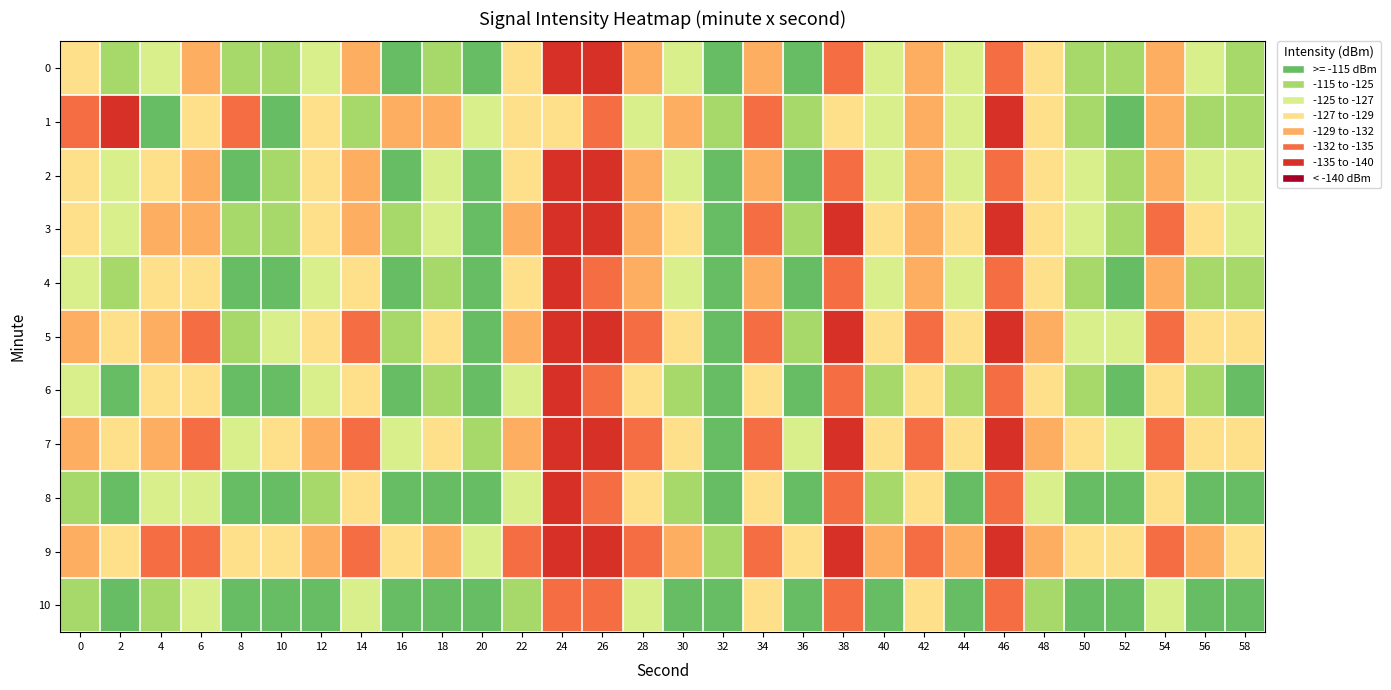

Reading left to right, list all the values displayed in this chart.

0: 0=-130.5	2=-126.8	4=-128.5	6=-132.3	8=-125.1	10=-126.2	12=-128.5	14=-133.1	16=-125.0	18=-126.6	20=-121.3	22=-130.7	24=-144.7	26=-141.9	28=-132.3	30=-128.9	32=-121.5	34=-133.1	36=-123.7	38=-139.5	40=-127.6	42=-133.8	44=-128.8	46=-139.2	48=-130.1	50=-126.5	52=-125.1	54=-133.6	56=-127.3	58=-126.5
1: 0=-136.2	2=-146.7	4=-124.3	6=-130.2	8=-137.3	10=-123.2	12=-130.6	14=-126.8	16=-135.0	18=-133.1	20=-128.5	22=-131.2	24=-129.9	26=-135.4	28=-127.7	30=-132.1	32=-126.0	34=-138.8	36=-126.5	38=-131.1	40=-128.7	42=-134.2	44=-127.4	46=-140.9	48=-129.5	50=-125.3	52=-124.6	54=-132.1	56=-126.8	58=-125.2
2: 0=-129.3	2=-127.2	4=-131.5	6=-133.7	8=-124.6	10=-125.9	12=-129.0	14=-132.2	16=-123.5	18=-127.7	20=-122.9	22=-131.0	24=-143.2	26=-140.5	28=-133.7	30=-127.9	32=-122.0	34=-134.2	36=-124.5	38=-138.7	40=-128.9	42=-132.1	44=-127.3	46=-138.6	48=-131.8	50=-127.0	52=-126.2	54=-134.5	56=-128.7	58=-127.9
3: 0=-131.2	2=-128.5	4=-132.7	6=-134.9	8=-125.1	10=-126.3	12=-130.6	14=-134.8	16=-125.0	18=-128.2	20=-123.5	22=-132.7	24=-145.9	26=-143.1	28=-134.3	30=-129.6	32=-122.8	34=-135.0	36=-125.2	38=-140.5	40=-129.7	42=-134.9	44=-129.1	46=-141.3	48=-131.6	50=-127.8	52=-126.0	54=-135.2	56=-129.5	58=-128.7
4: 0=-128.9	2=-125.7	4=-130.5	6=-131.2	8=-123.0	10=-124.2	12=-128.5	14=-131.7	16=-122.9	18=-126.1	20=-120.3	22=-129.6	24=-142.8	26=-139.0	28=-132.2	30=-127.5	32=-120.7	34=-132.9	36=-123.1	38=-138.3	40=-127.6	42=-132.8	44=-127.0	46=-139.2	48=-130.5	50=-126.7	52=-124.9	54=-132.1	56=-126.3	58=-125.6
5: 0=-132.6	2=-129.3	4=-133.1	6=-135.9	8=-126.7	10=-127.9	12=-131.1	14=-135.3	16=-126.6	18=-129.8	20=-124.0	22=-133.2	24=-146.5	26=-143.7	28=-135.9	30=-130.1	32=-123.3	34=-136.6	36=-126.8	38=-141.0	40=-130.2	42=-135.5	44=-130.7	46=-142.9	48=-132.1	50=-128.3	52=-127.6	54=-136.8	56=-130.0	58=-129.2
6: 0=-127.9	2=-124.6	4=-129.3	6=-130.1	8=-122.9	10=-123.1	12=-127.3	14=-130.6	16=-121.8	18=-125.0	20=-119.2	22=-128.5	24=-141.7	26=-138.9	28=-131.1	30=-126.3	32=-119.6	34=-131.8	36=-122.0	38=-137.2	40=-126.5	42=-131.7	44=-125.9	46=-138.1	48=-129.3	50=-125.6	52=-123.8	54=-131.0	56=-125.2	58=-124.5
7: 0=-133.8	2=-130.6	4=-134.3	6=-136.1	8=-127.9	10=-129.1	12=-132.3	14=-136.6	16=-127.8	18=-131.0	20=-125.2	22=-134.5	24=-147.7	26=-145.9	28=-136.1	30=-131.3	32=-124.6	34=-137.8	36=-128.0	38=-142.2	40=-131.5	42=-136.7	44=-131.9	46=-143.1	48=-133.3	50=-129.6	52=-128.8	54=-138.0	56=-131.2	58=-130.5
8: 0=-126.5	2=-123.2	4=-128.0	6=-128.8	8=-121.6	10=-121.8	12=-126.0	14=-129.2	16=-120.5	18=-123.7	20=-117.9	22=-127.1	24=-140.3	26=-137.6	28=-129.8	30=-125.0	32=-118.2	34=-130.5	36=-120.7	38=-136.9	40=-125.1	42=-130.3	44=-124.6	46=-136.8	48=-128.0	50=-124.2	52=-122.5	54=-129.7	56=-123.9	58=-123.1
9: 0=-134.9	2=-131.7	4=-135.5	6=-137.2	8=-129.0	10=-130.2	12=-133.5	14=-137.7	16=-129.9	18=-133.1	20=-127.3	22=-136.6	24=-148.8	26=-147.0	28=-137.2	30=-132.5	32=-125.7	34=-138.9	36=-129.1	38=-143.3	40=-132.6	42=-137.8	44=-133.0	46=-144.2	48=-134.5	50=-130.7	52=-129.9	54=-139.1	56=-132.3	58=-131.6
10: 0=-125.1	2=-121.9	4=-126.7	6=-127.5	8=-120.2	10=-120.5	12=-124.7	14=-127.9	16=-119.1	18=-122.3	20=-116.6	22=-125.8	24=-139.0	26=-136.2	28=-128.5	30=-123.7	32=-116.9	34=-129.1	36=-119.3	38=-135.6	40=-123.8	42=-129.0	44=-123.2	46=-135.5	48=-126.7	50=-122.9	52=-121.1	54=-128.3	56=-122.6	58=-121.8